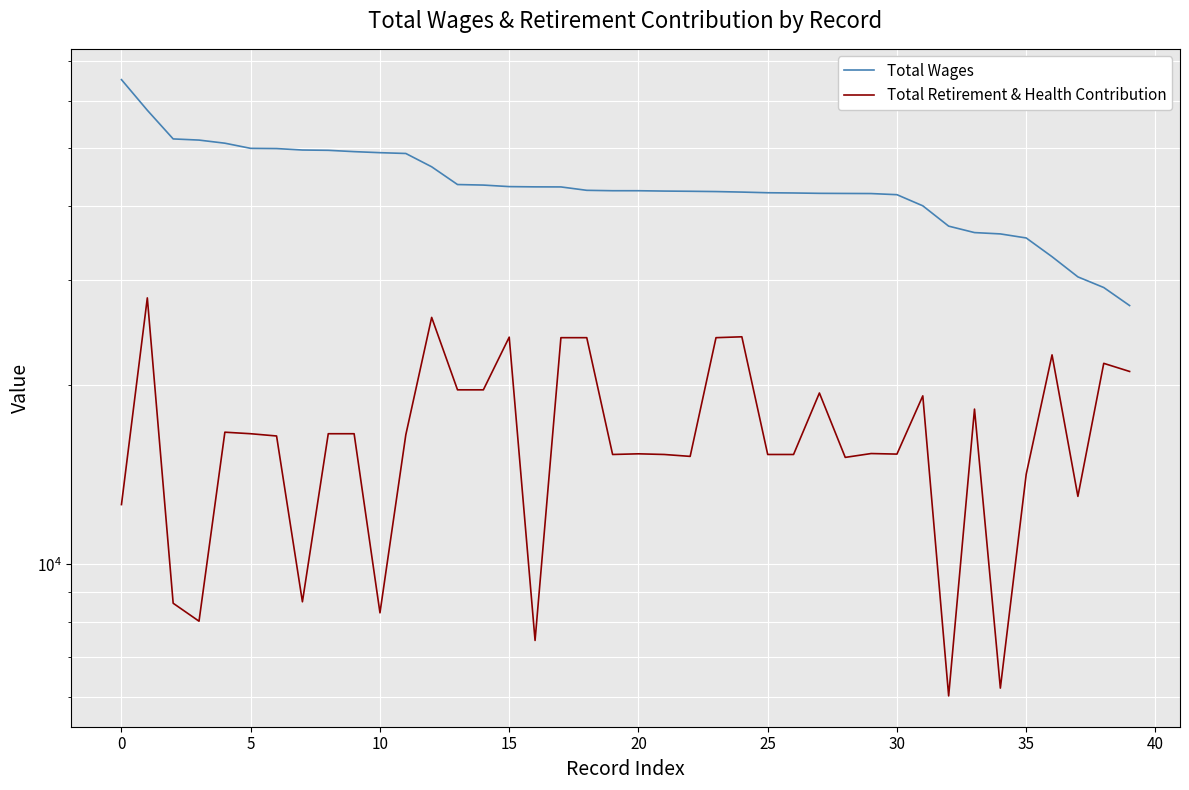

Which series has the largest total across all categories?

Total Wages